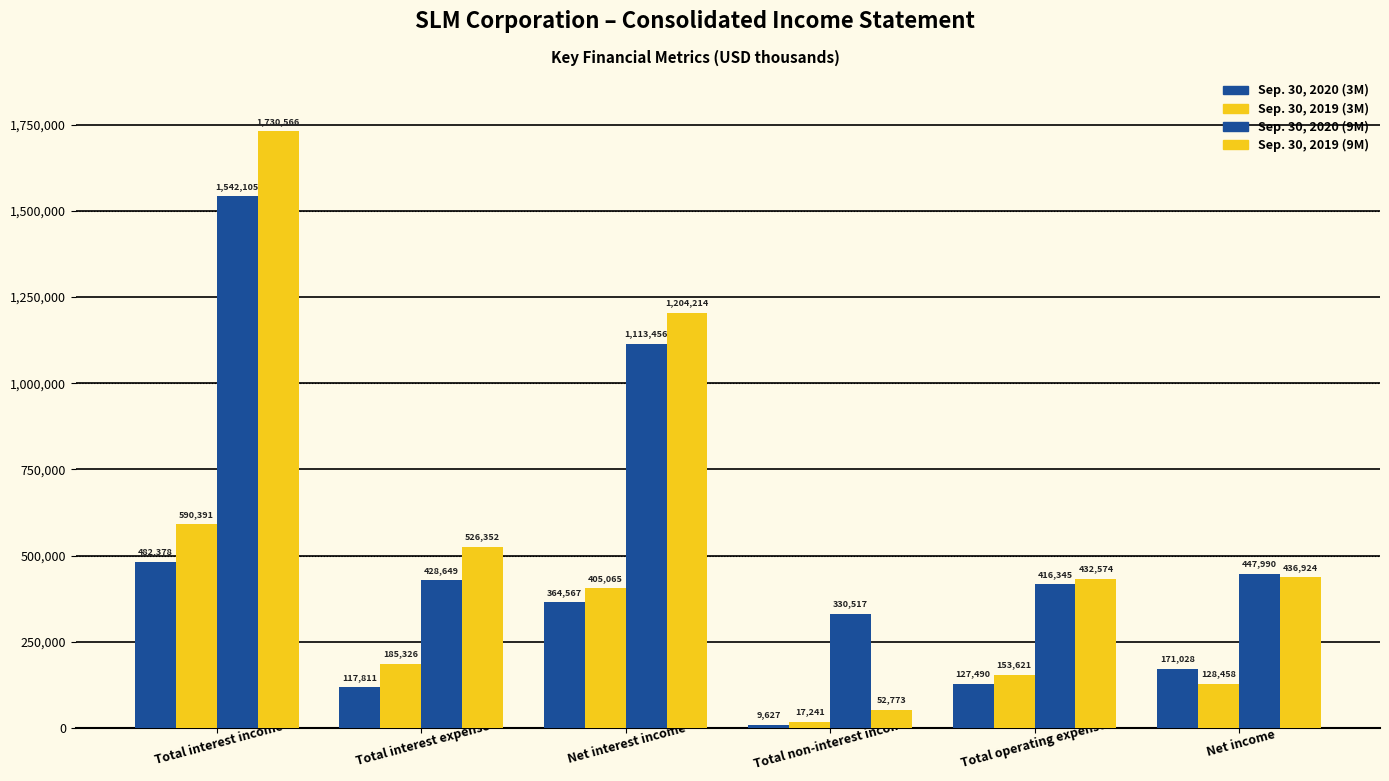

Rank the series at Total interest expense from lowest to highest value.

Sep. 30, 2020 (3M), Sep. 30, 2019 (3M), Sep. 30, 2020 (9M), Sep. 30, 2019 (9M)